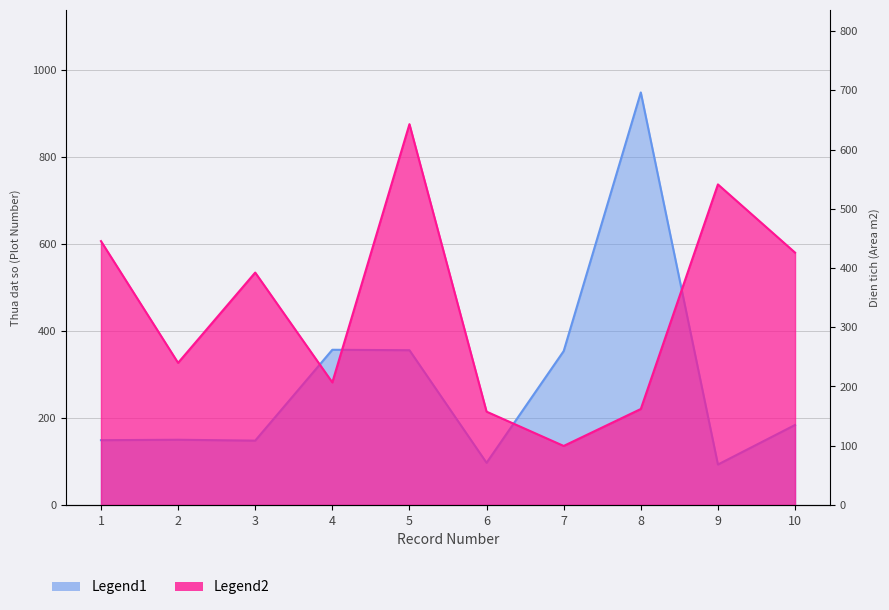

What is the difference between the highest and lowest values at 8?

787.0